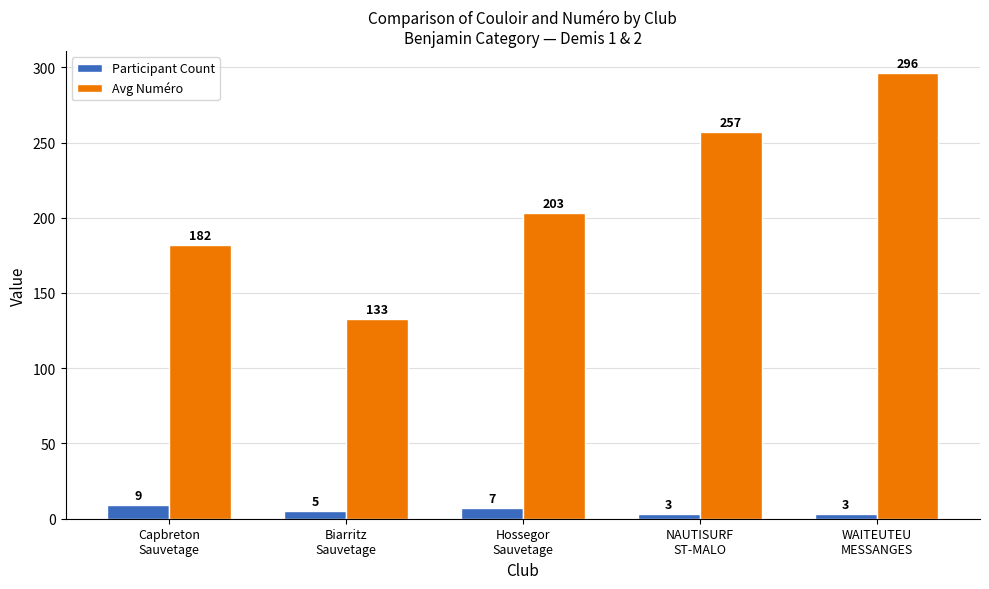

Reading left to right, what are all the values shown in this chart?

Participant Count: 9	5	7	3	3
Avg Numéro: 182	133	203	257	296